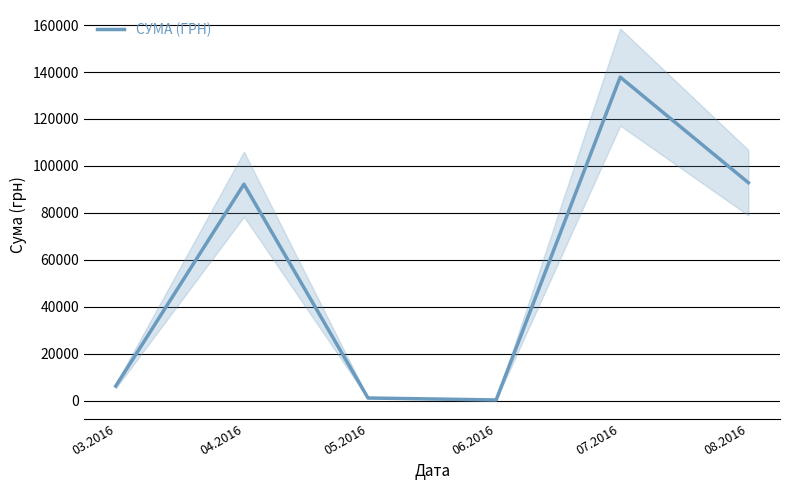

Rank the categories by value from lowest to highest.

06.2016, 05.2016, 03.2016, 04.2016, 08.2016, 07.2016